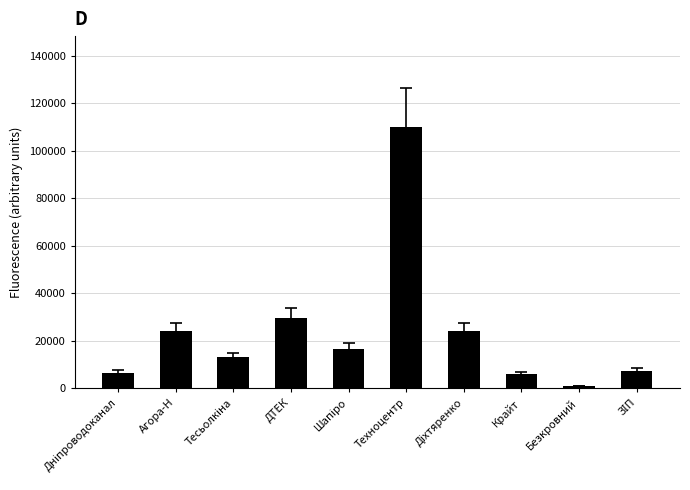

At which label does the data first exceed 16554?

Агора-Н